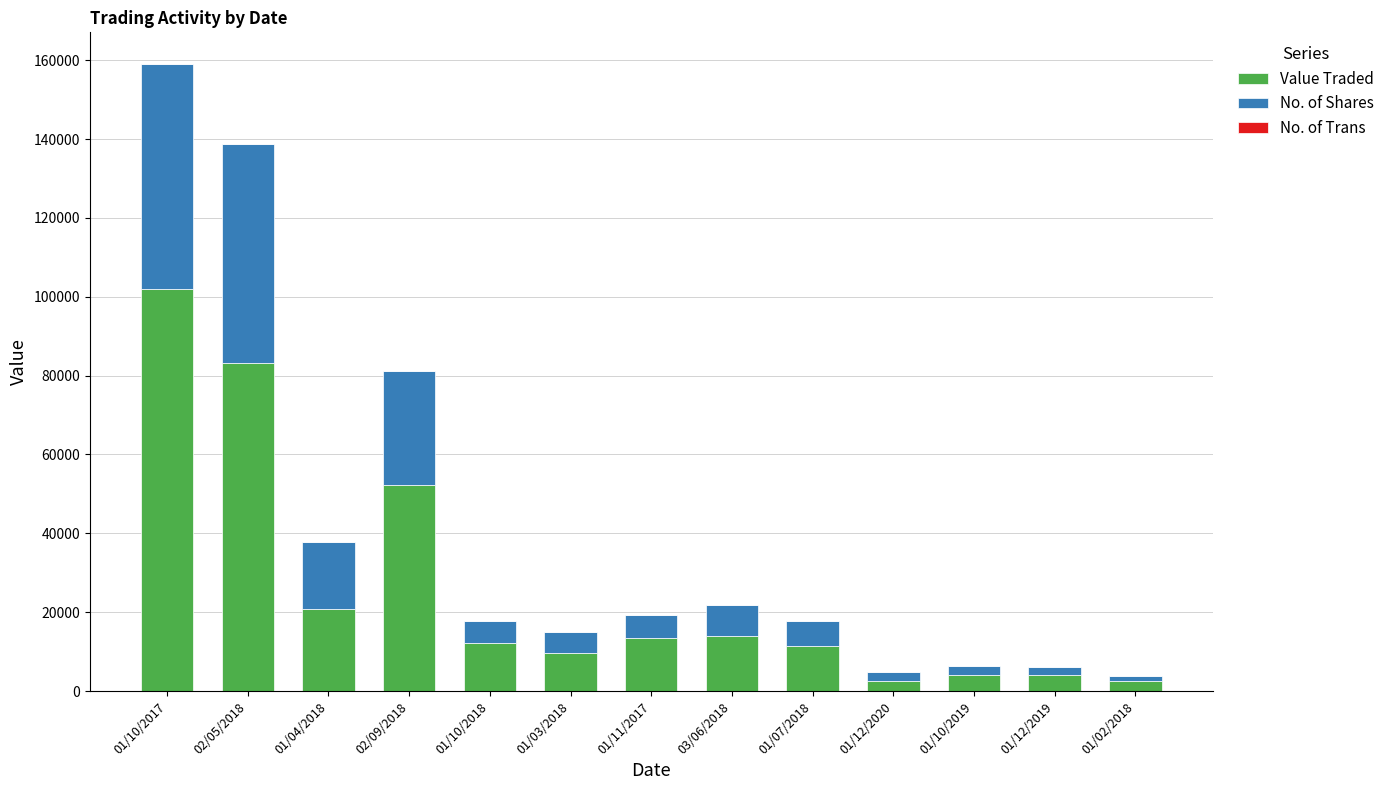

What is the sum of the Value Traded values at 01/07/2018 and 01/12/2019?

15413